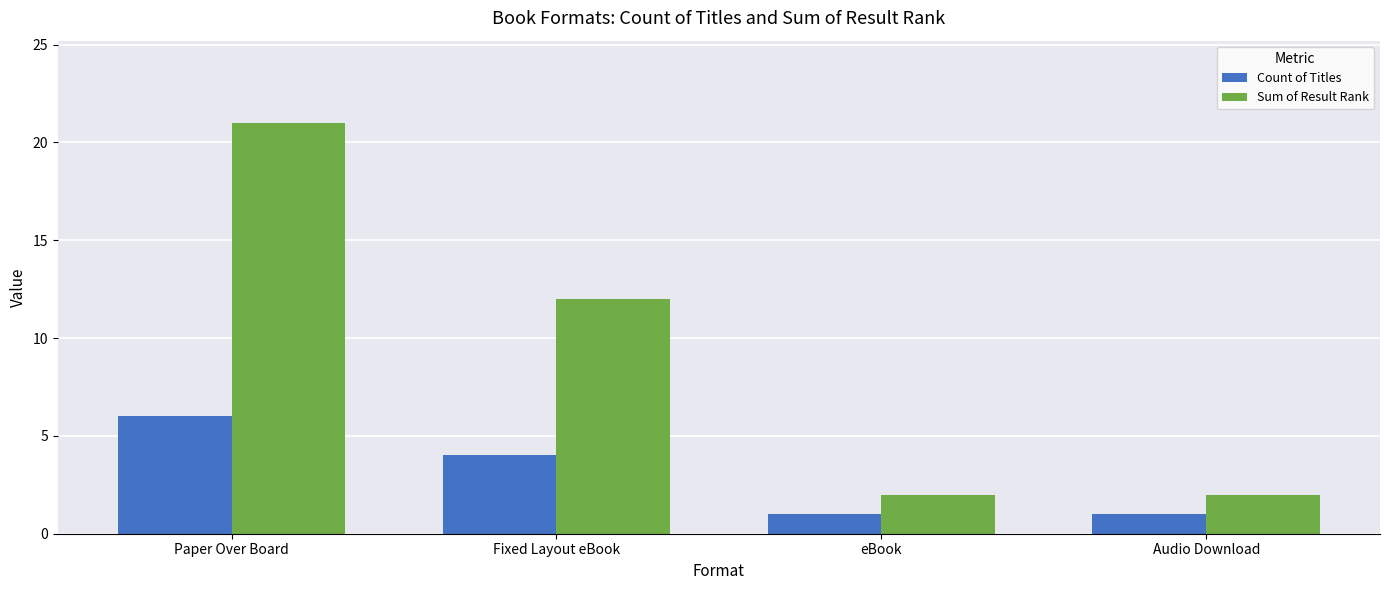

What is the difference between the Sum of Result Rank values at eBook and Fixed Layout eBook?

10